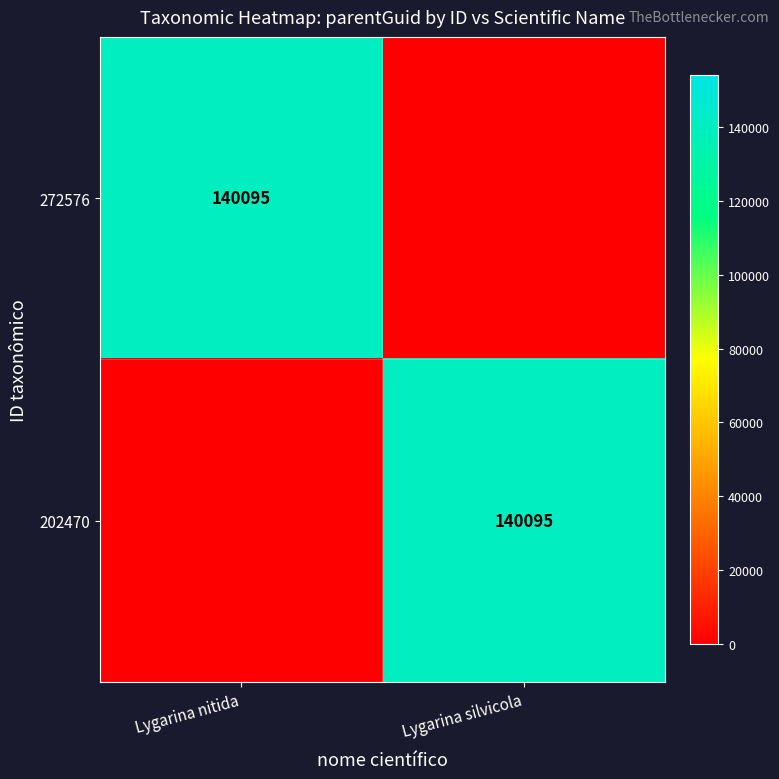

True or false: 272576 has a value of 140095 at Lygarina nitida.

True